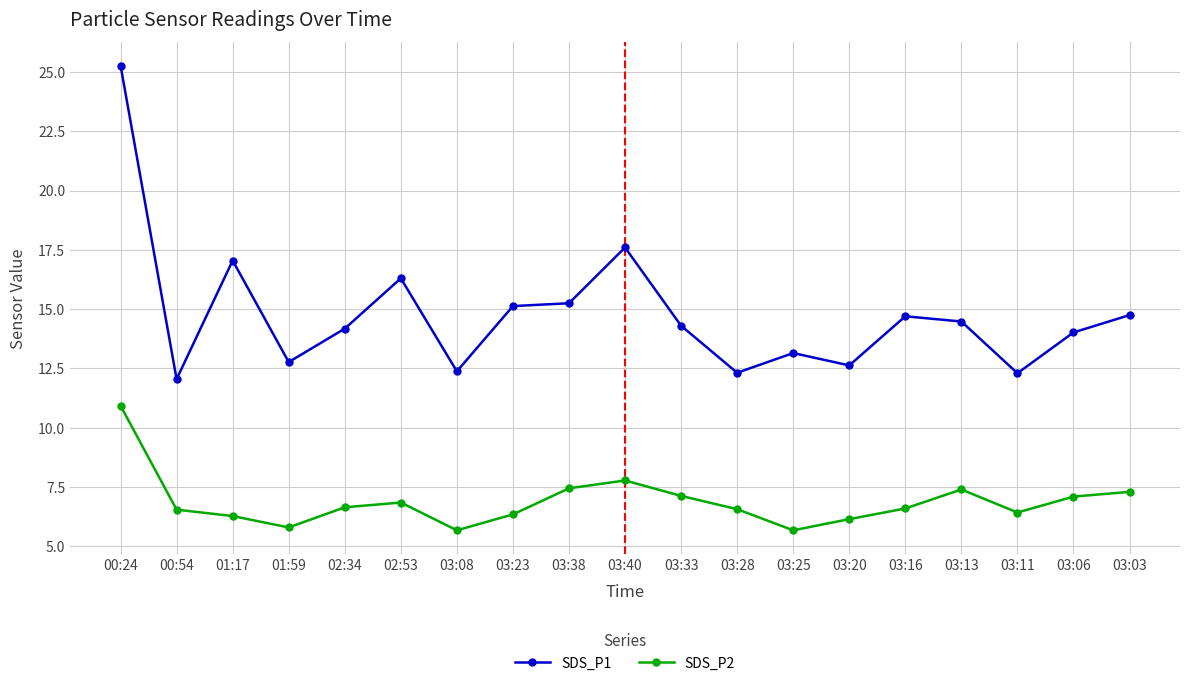

What are all the series names shown in the legend?

SDS_P1, SDS_P2